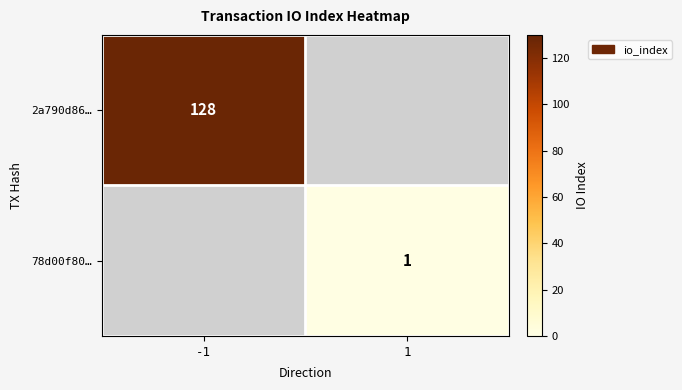

Is it true that 78d00f80… equals 1 at 1?

True